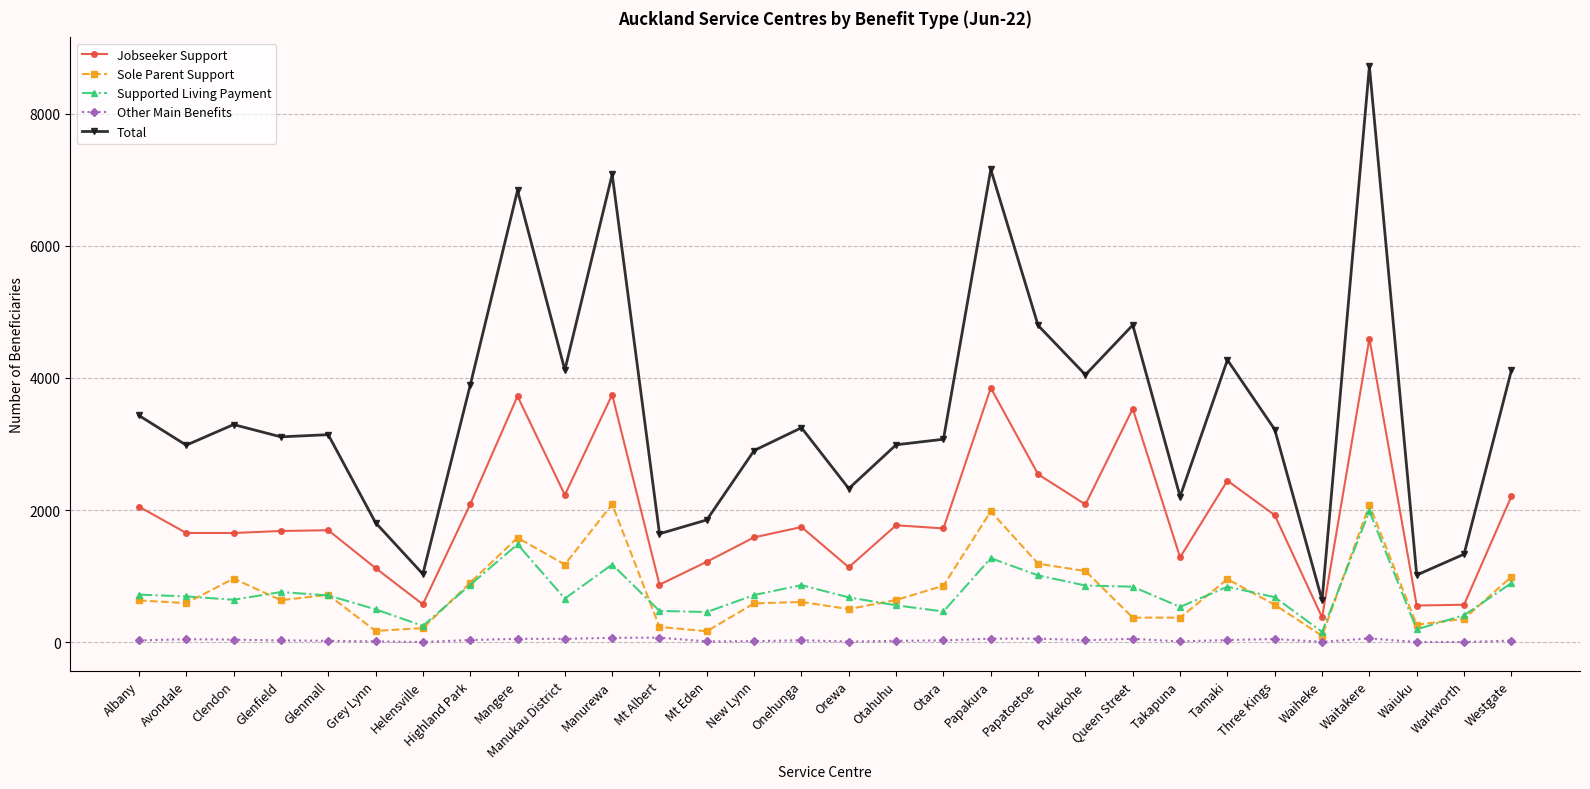

The value of Jobseeker Support at Helensville is 149. True or false?

False